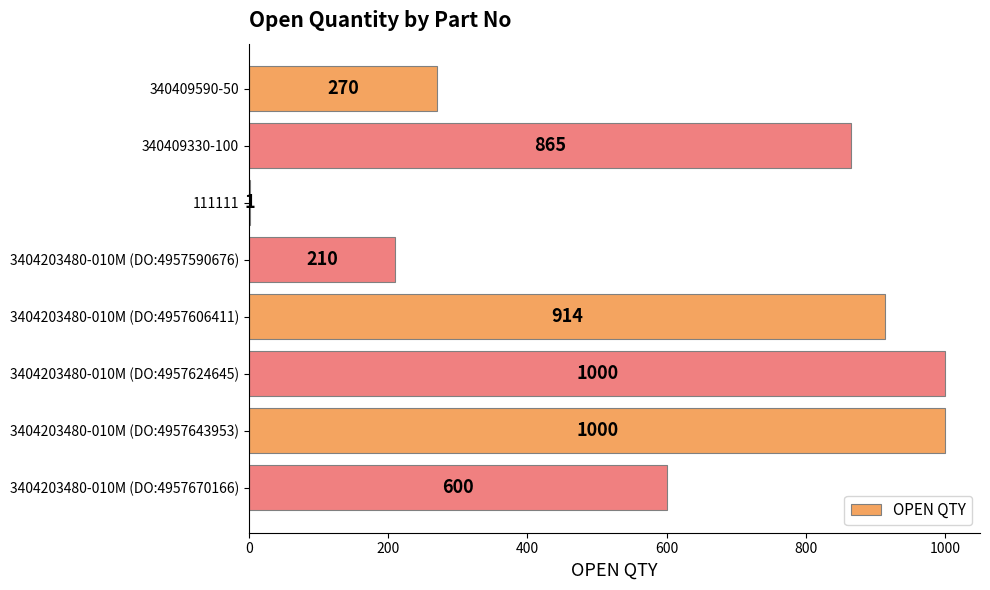

At which label is the value closest to 500?

3404203480-010M (DO:4957670166)